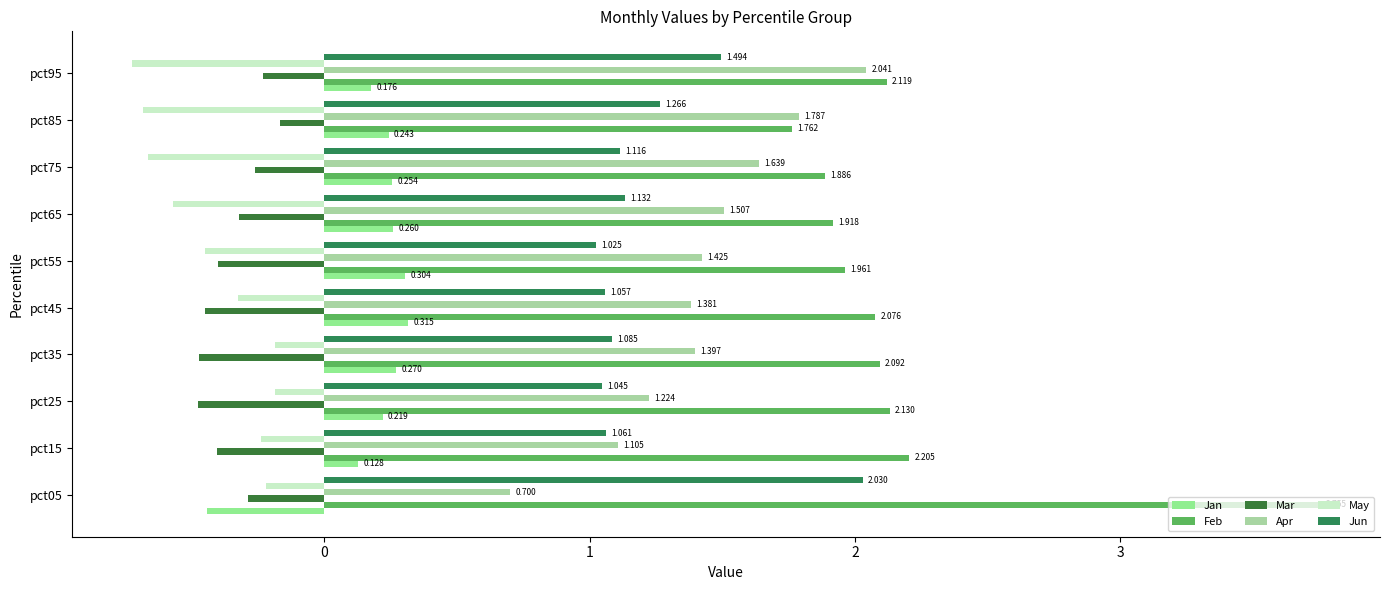

At which category is the sum across all series the highest?

pct05